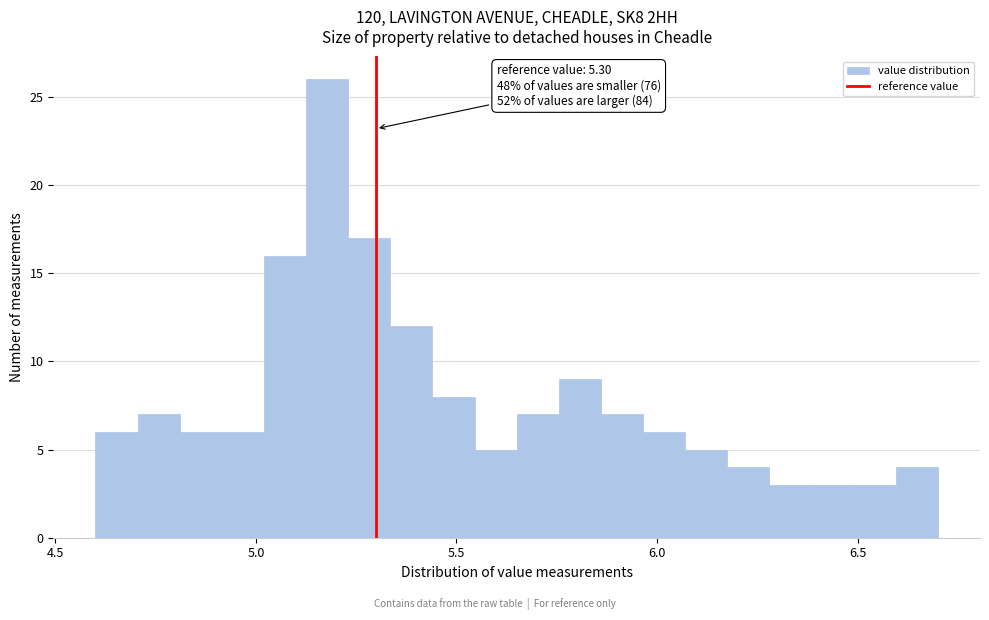

Around what value on the x-axis is the tallest bar? Give the approximate position of its centre, as read against the axis.

5.20